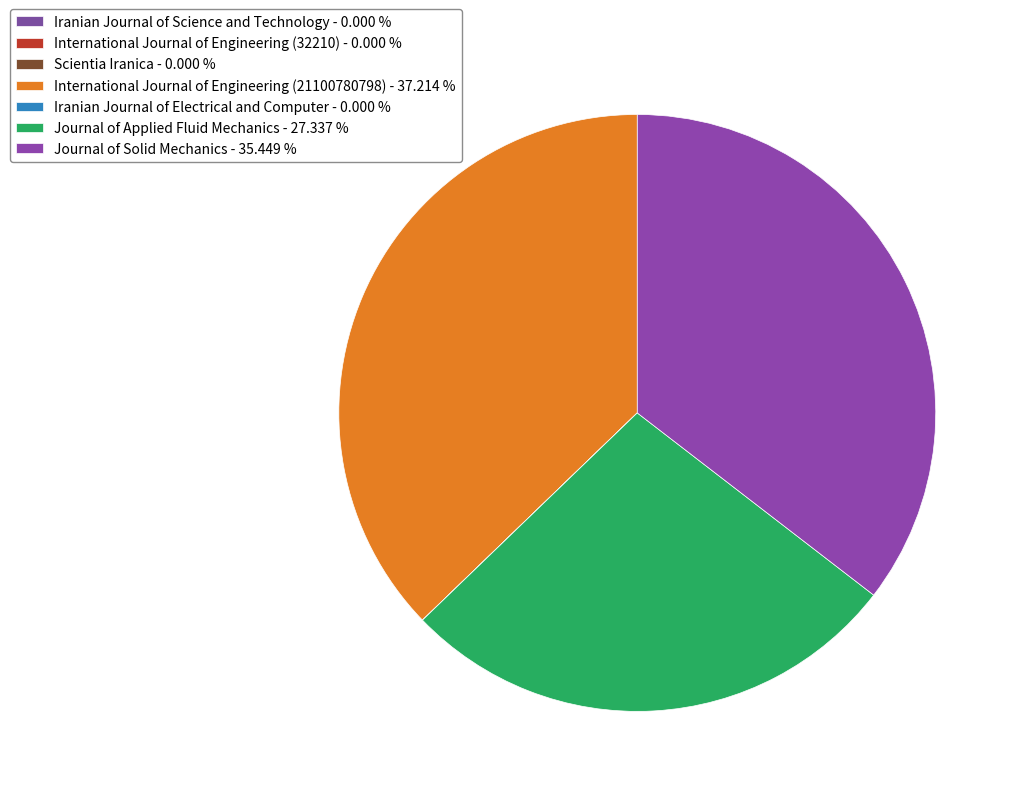

True or false: Iranian Journal of Science and Technology accounts for 0% of the total.

True